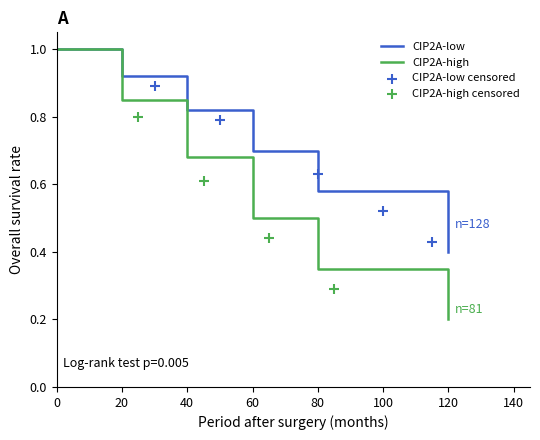

Is the value of CIP2A-high at 0 greater than the value of CIP2A-low at 120?

Yes